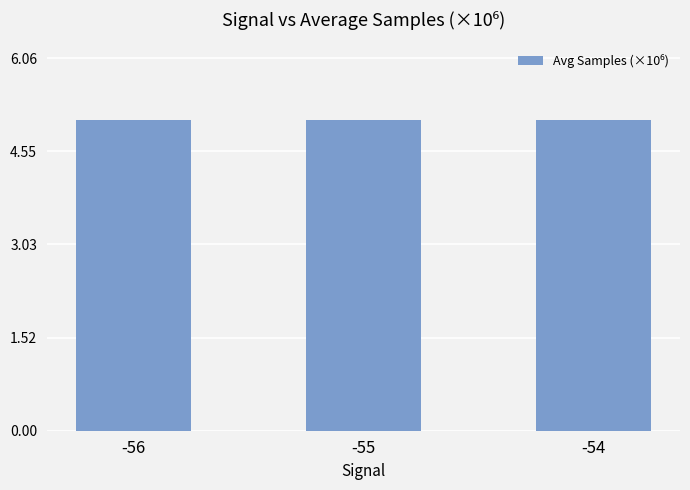

True or false: the data shows 5.1 at -55.

True